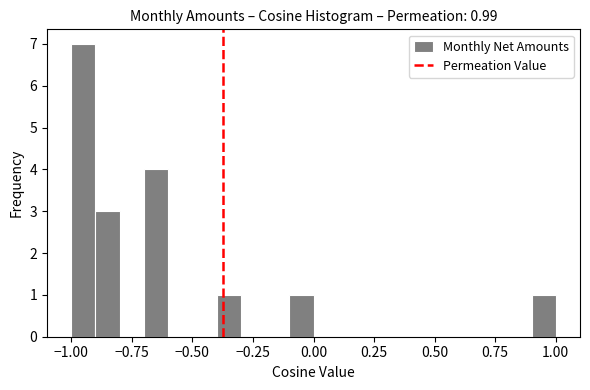

Around what value on the x-axis is the tallest bar? Give the approximate position of its centre, as read against the axis.

-0.95